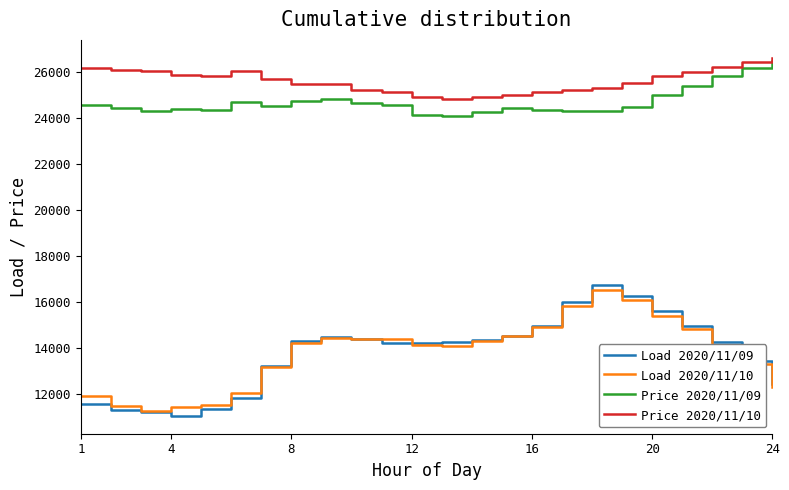

What is the greatest value displayed?

26600